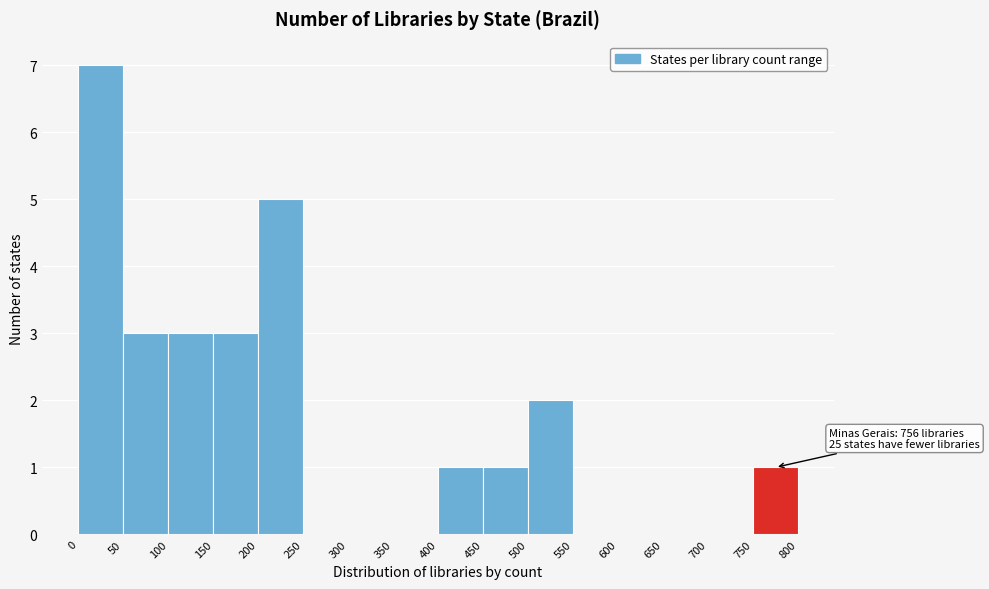

Over which range of the x-axis is the bar tallest?

0 to 50